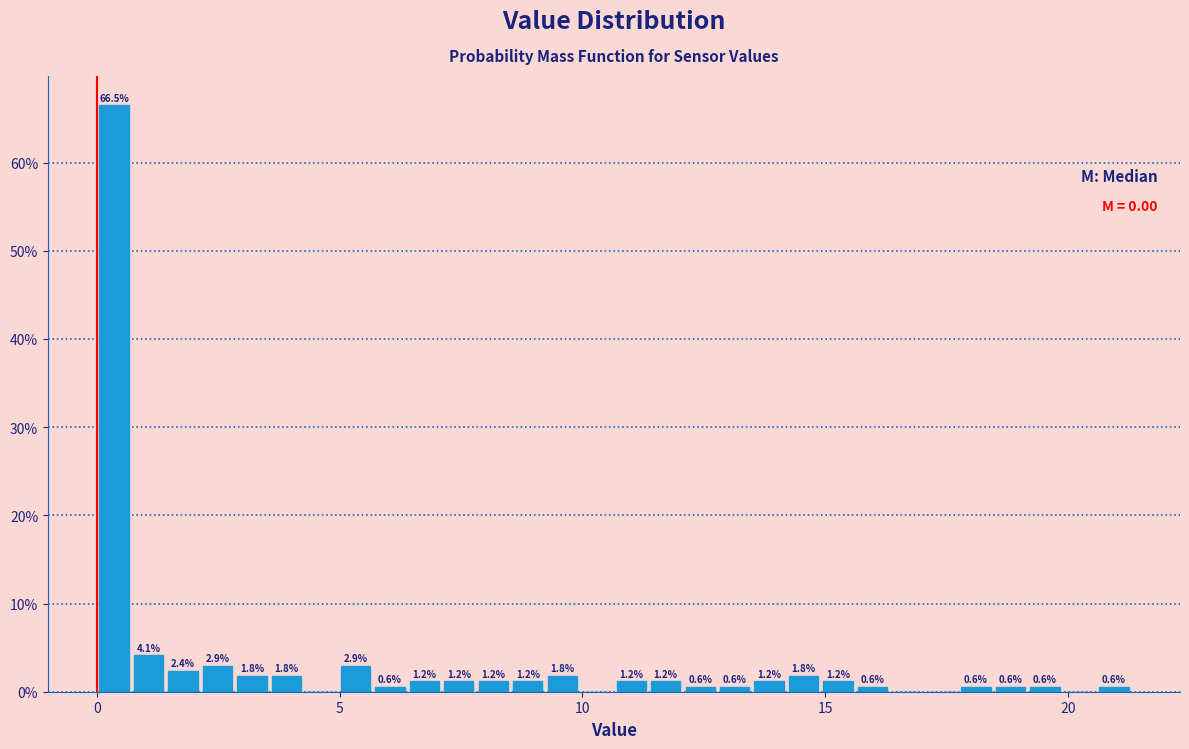

Around what value on the x-axis is the tallest bar? Give the approximate position of its centre, as read against the axis.

0.5